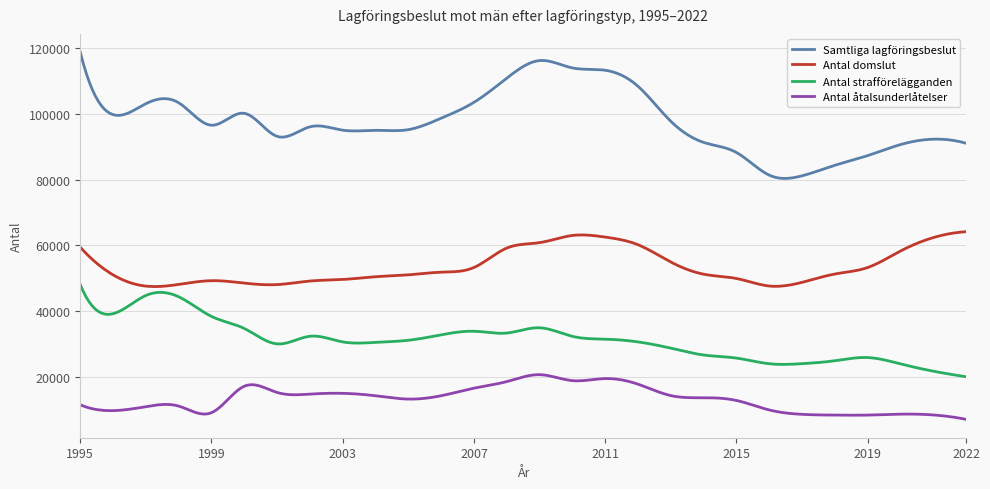

What is the maximum value shown in the chart?

118819.0